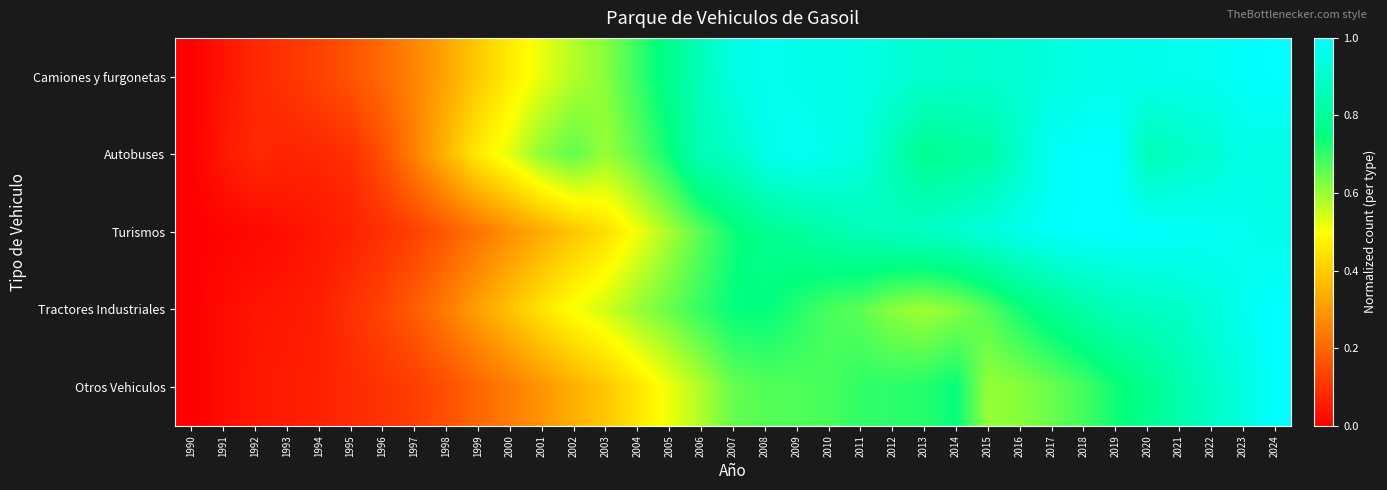

Reading right to left, transcribe all the data shown in this chart.

Camiones y furgonetas: 2024=1.0	2023=1.0	2022=1.0	2021=1.0	2020=1.0	2019=1.0	2018=0.9	2017=0.9	2016=0.9	2015=0.9	2014=0.9	2013=0.9	2012=0.9	2011=0.9	2010=1.0	2009=1.0	2008=1.0	2007=0.9	2006=0.9	2005=0.8	2004=0.7	2003=0.6	2002=0.6	2001=0.5	2000=0.5	1999=0.4	1998=0.3	1997=0.3	1996=0.2	1995=0.2	1994=0.1	1993=0.1	1992=0.1	1991=0.0	1990=0.0
Autobuses: 2024=0.9	2023=1.0	2022=0.9	2021=0.9	2020=0.9	2019=1.0	2018=1.0	2017=1.0	2016=0.9	2015=0.8	2014=0.8	2013=0.8	2012=0.9	2011=0.9	2010=1.0	2009=1.0	2008=1.0	2007=0.9	2006=0.9	2005=0.7	2004=0.7	2003=0.6	2002=0.7	2001=0.6	2000=0.5	1999=0.5	1998=0.4	1997=0.3	1996=0.2	1995=0.1	1994=0.1	1993=0.1	1992=0.1	1991=0.0	1990=0.0
Turismos: 2024=1.0	2023=1.0	2022=1.0	2021=1.0	2020=1.0	2019=1.0	2018=1.0	2017=1.0	2016=1.0	2015=0.9	2014=0.9	2013=0.9	2012=0.9	2011=0.9	2010=0.8	2009=0.8	2008=0.8	2007=0.7	2006=0.7	2005=0.6	2004=0.5	2003=0.4	2002=0.4	2001=0.3	2000=0.3	1999=0.2	1998=0.2	1997=0.1	1996=0.1	1995=0.1	1994=0.0	1993=0.0	1992=0.0	1991=0.0	1990=0.0
Tractores Industriales: 2024=1.0	2023=1.0	2022=0.9	2021=0.9	2020=0.9	2019=0.9	2018=0.8	2017=0.8	2016=0.7	2015=0.7	2014=0.6	2013=0.6	2012=0.6	2011=0.7	2010=0.7	2009=0.7	2008=0.8	2007=0.7	2006=0.7	2005=0.6	2004=0.6	2003=0.5	2002=0.5	2001=0.4	2000=0.4	1999=0.3	1998=0.2	1997=0.2	1996=0.1	1995=0.1	1994=0.1	1993=0.0	1992=0.0	1991=0.0	1990=0.0
Otros Vehiculos: 2024=1.0	2023=0.9	2022=0.9	2021=0.8	2020=0.8	2019=0.7	2018=0.7	2017=0.6	2016=0.6	2015=0.6	2014=0.7	2013=0.7	2012=0.7	2011=0.7	2010=0.7	2009=0.7	2008=0.7	2007=0.7	2006=0.6	2005=0.5	2004=0.5	2003=0.4	2002=0.3	2001=0.3	2000=0.2	1999=0.2	1998=0.2	1997=0.1	1996=0.1	1995=0.1	1994=0.1	1993=0.1	1992=0.0	1991=0.0	1990=0.0